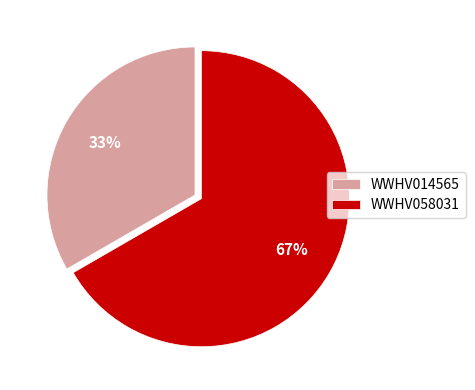

Rank the categories by value from highest to lowest.

WWHV058031, WWHV014565